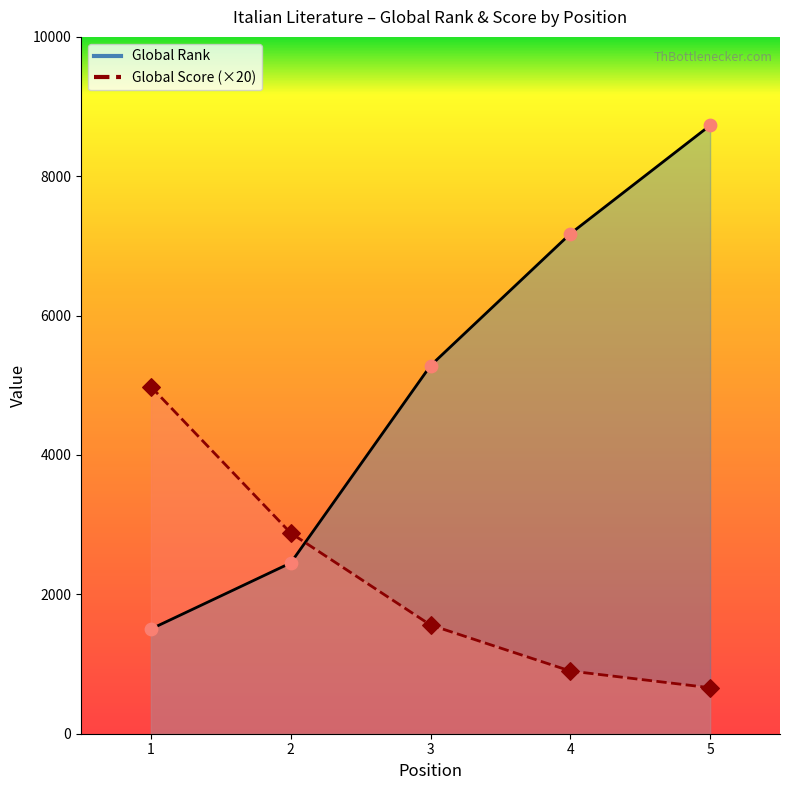

Is the value of Global Rank at 3 greater than the value of Global Score at 5?

Yes